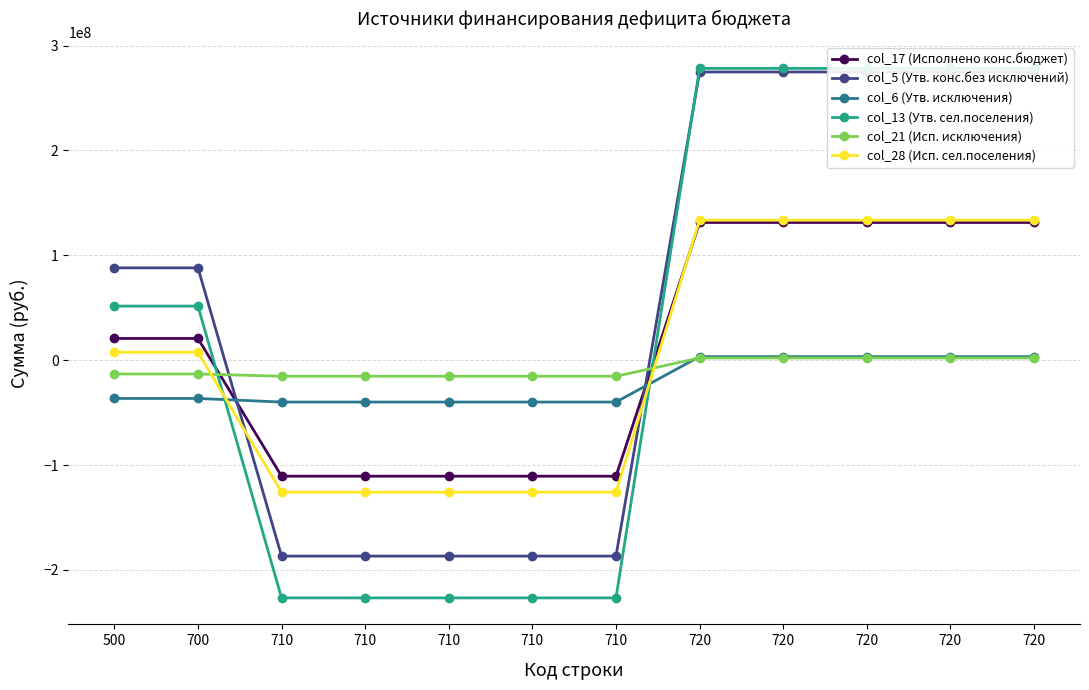

How many positive values does the col_28 (Исп. сел.поселения) series have?

7